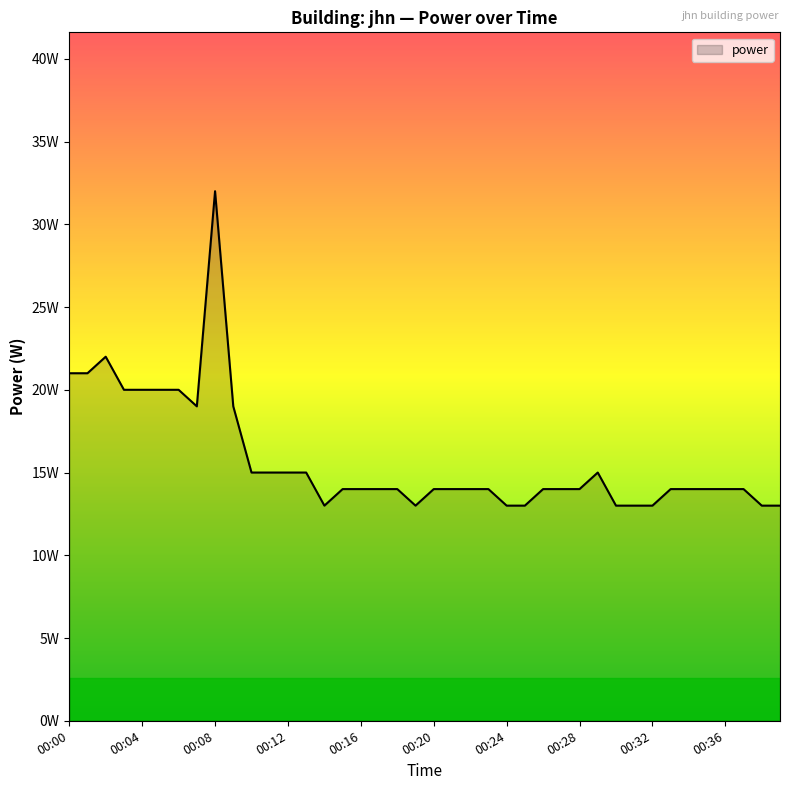

List the labels in order of value, smallest first.

00:14, 00:19, 00:24, 00:25, 00:30, 00:31, 00:32, 00:38, 00:39, 00:15, 00:16, 00:17, 00:18, 00:20, 00:21, 00:22, 00:23, 00:26, 00:27, 00:28, 00:33, 00:34, 00:35, 00:36, 00:37, 00:10, 00:11, 00:12, 00:13, 00:29, 00:07, 00:09, 00:03, 00:04, 00:05, 00:06, 00:00, 00:01, 00:02, 00:08